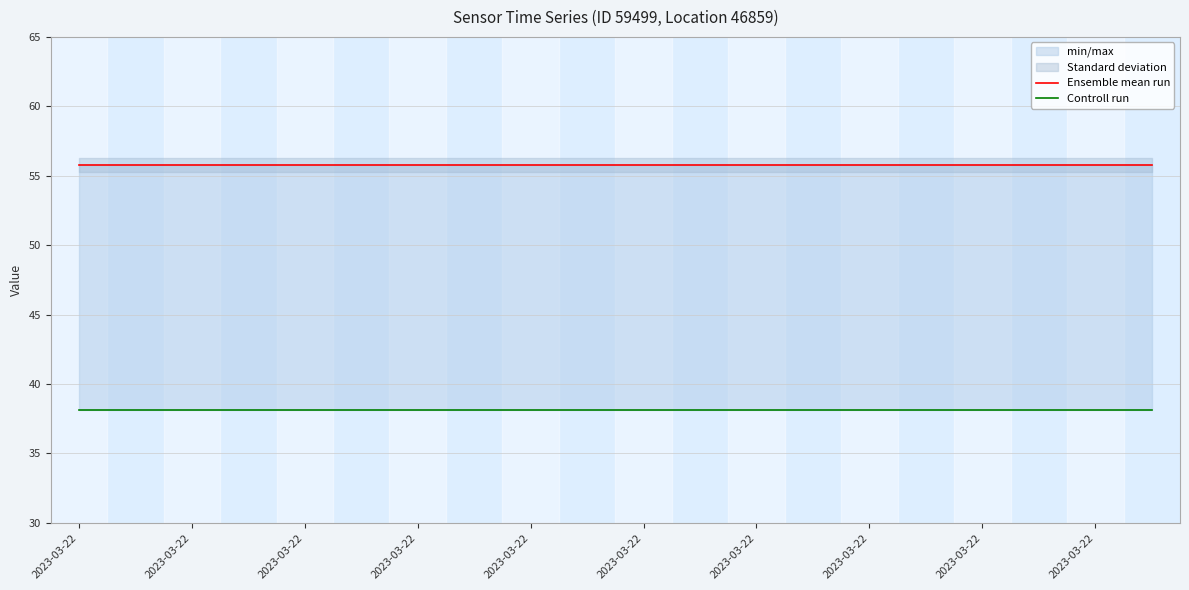

Read the Ensemble mean run value at 2023-03-22.

55.8